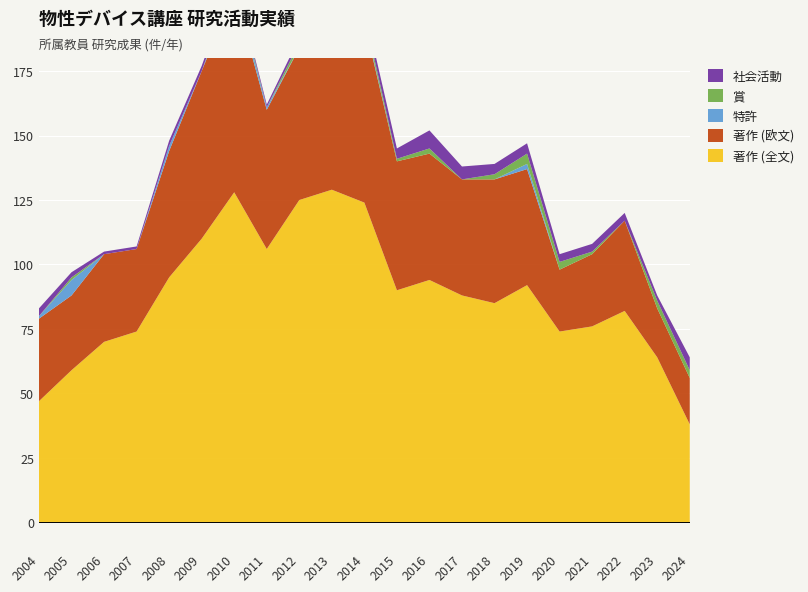

Reading left to right, what are all the values shown in this chart?

著作 (全文): 2004=47	2005=59	2006=70	2007=74	2008=95	2009=110	2010=128	2011=106	2012=125	2013=129	2014=124	2015=90	2016=94	2017=88	2018=85	2019=92	2020=74	2021=76	2022=82	2023=64	2024=38
著作 (欧文): 2004=32	2005=29	2006=34	2007=32	2008=49	2009=65	2010=78	2011=54	2012=59	2013=52	2014=70	2015=50	2016=49	2017=45	2018=48	2019=45	2020=24	2021=28	2022=35	2023=19	2024=18
特許: 2004=1	2005=6	2006=0	2007=0	2008=2	2009=0	2010=3	2011=1	2012=0	2013=0	2014=1	2015=0	2016=0	2017=0	2018=0	2019=2	2020=0	2021=0	2022=0	2023=0	2024=0
賞: 2004=0	2005=1	2006=0	2007=0	2008=0	2009=0	2010=2	2011=0	2012=2	2013=3	2014=2	2015=1	2016=2	2017=0	2018=2	2019=4	2020=3	2021=1	2022=0	2023=3	2024=3
社会活動: 2004=3	2005=2	2006=1	2007=1	2008=2	2009=2	2010=1	2011=1	2012=2	2013=3	2014=3	2015=4	2016=7	2017=5	2018=4	2019=4	2020=3	2021=3	2022=3	2023=2	2024=5